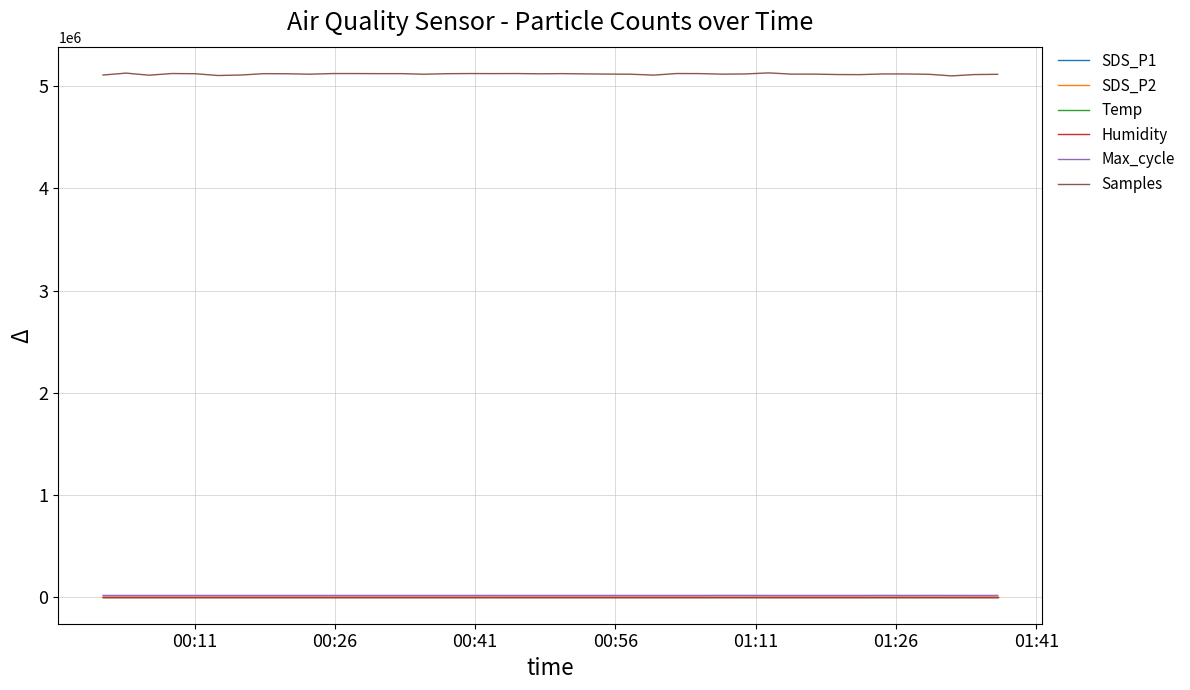

True or false: Humidity and Samples cross at least once.

False